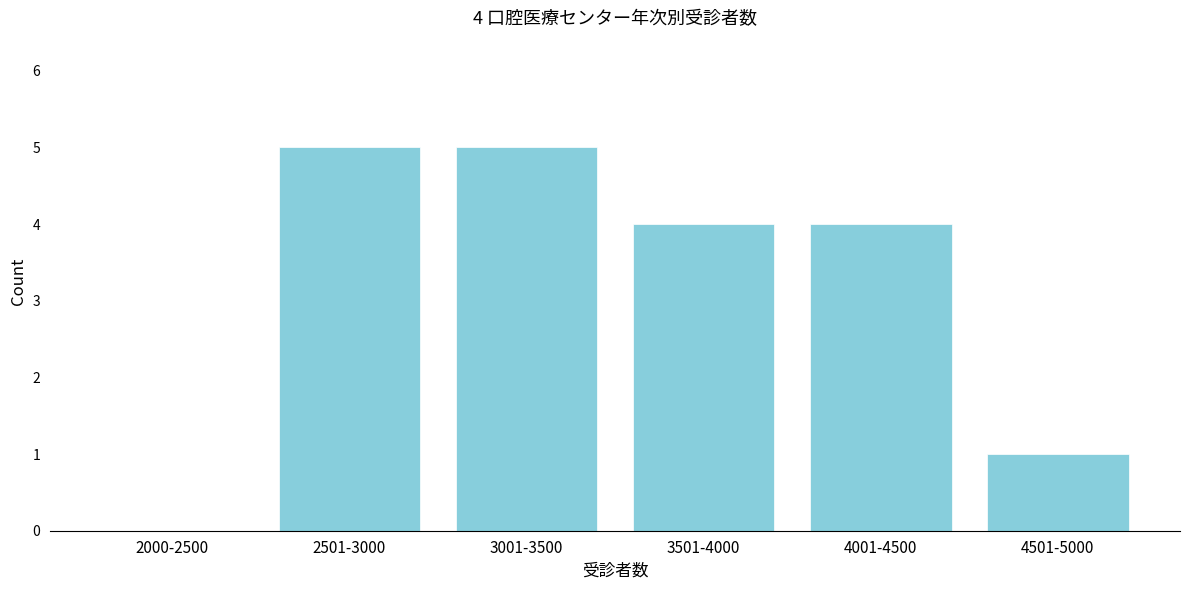

Reading left to right, transcribe all the data shown in this chart.

2000-2500=0	2501-3000=5	3001-3500=5	3501-4000=4	4001-4500=4	4501-5000=1